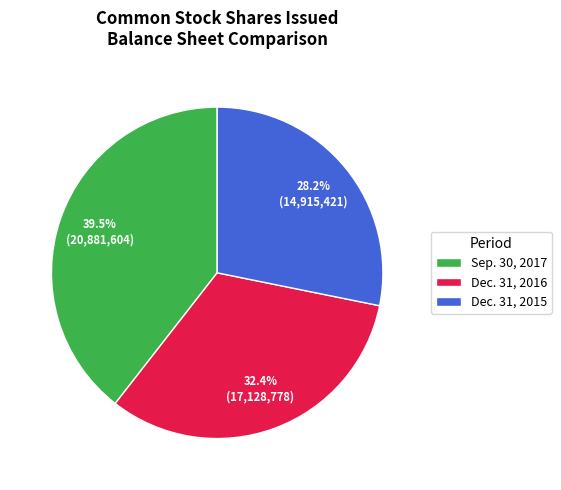

Count the number of slices in the pie.

3